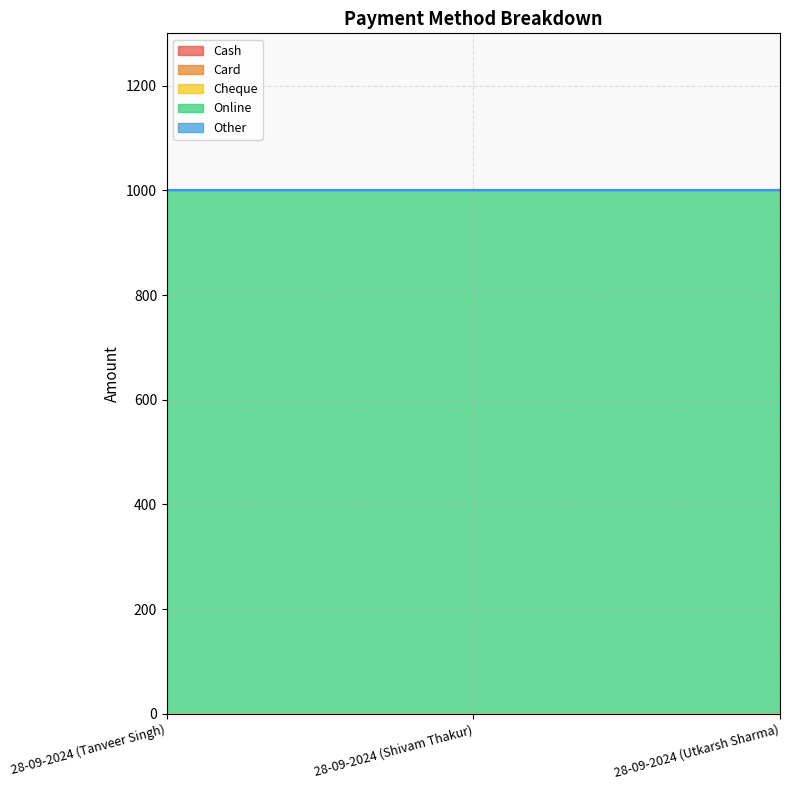

What is the greatest value displayed?

1000